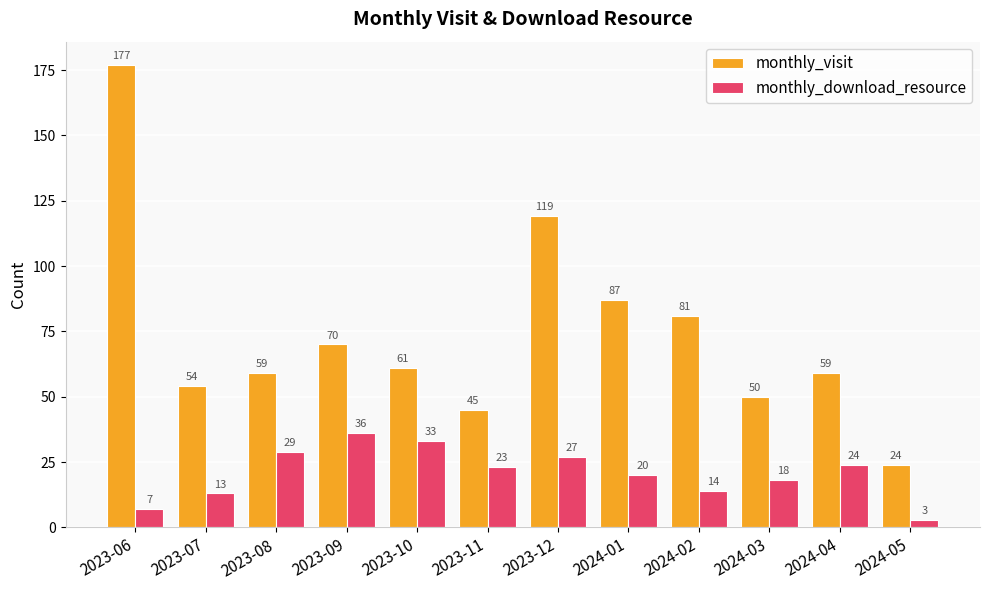

Which category has the highest value in the monthly_visit series?

2023-06